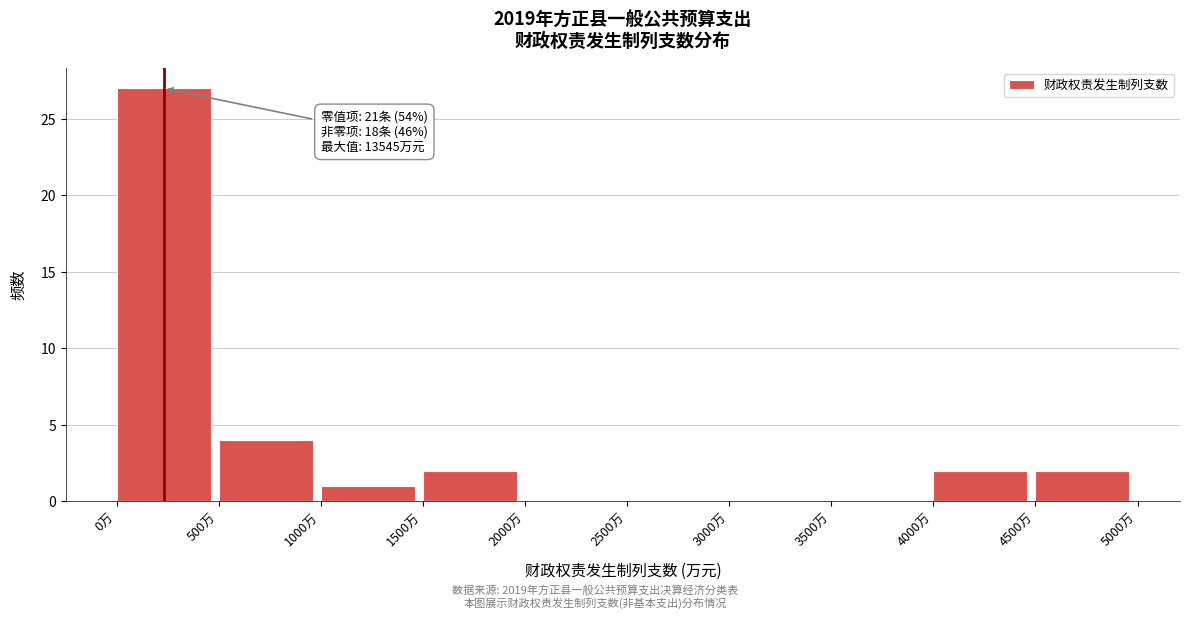

Over which range of the x-axis is the bar tallest?

0 to 500